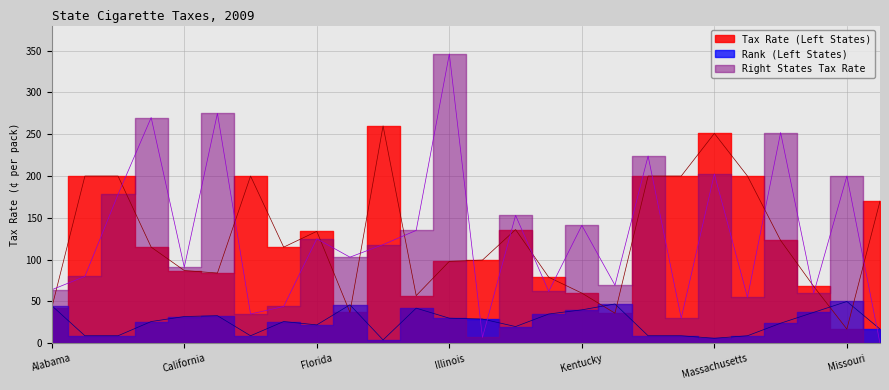

How many data points in Tax Rate (Left States) are above 115?

12